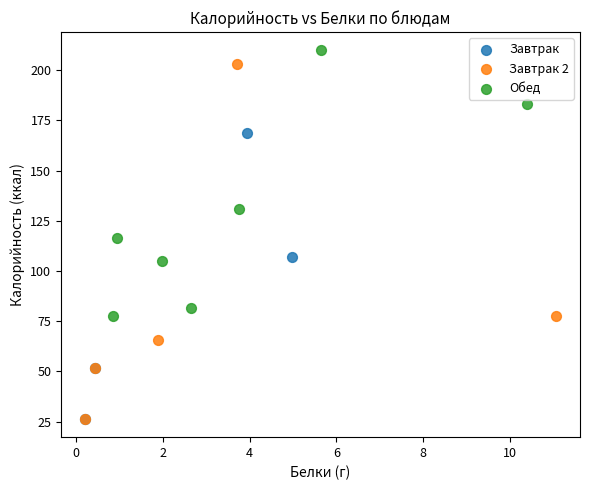

Which series has the widest spread of Y values?

Завтрак 2